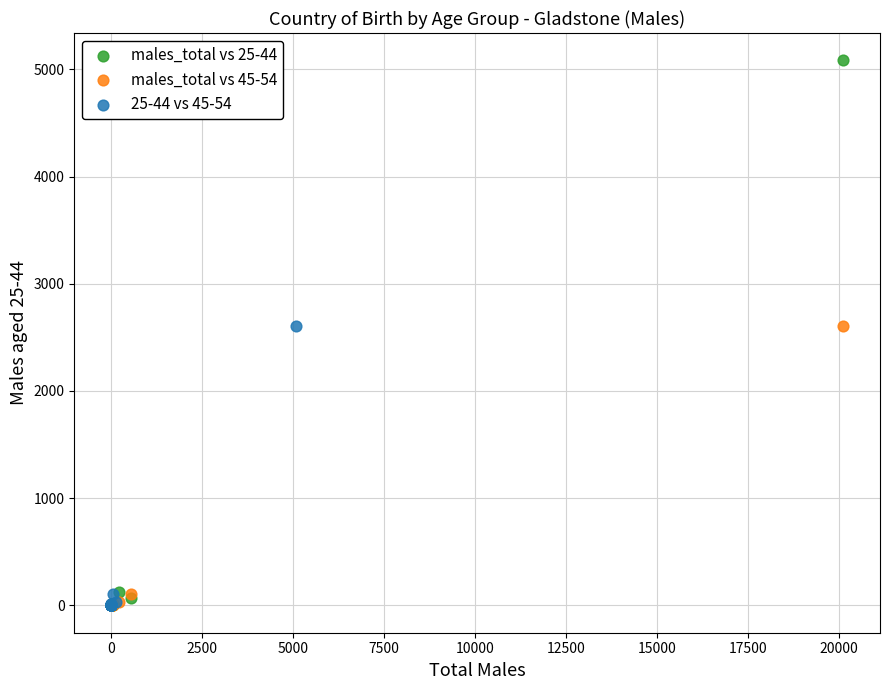

Which series reaches the maximum Y coordinate?

males_total vs 25-44